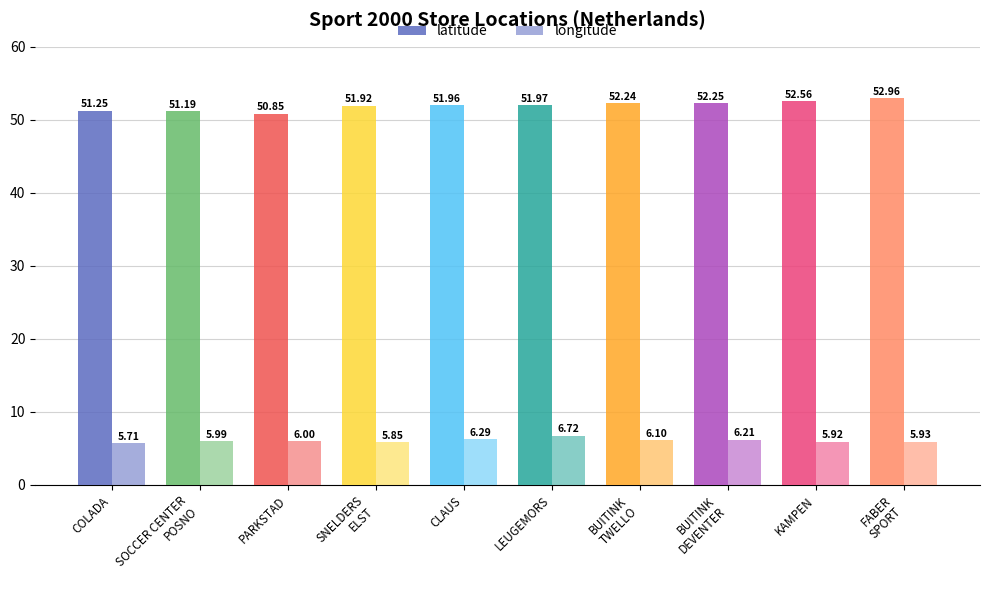

Count the number of data series in this chart.

2